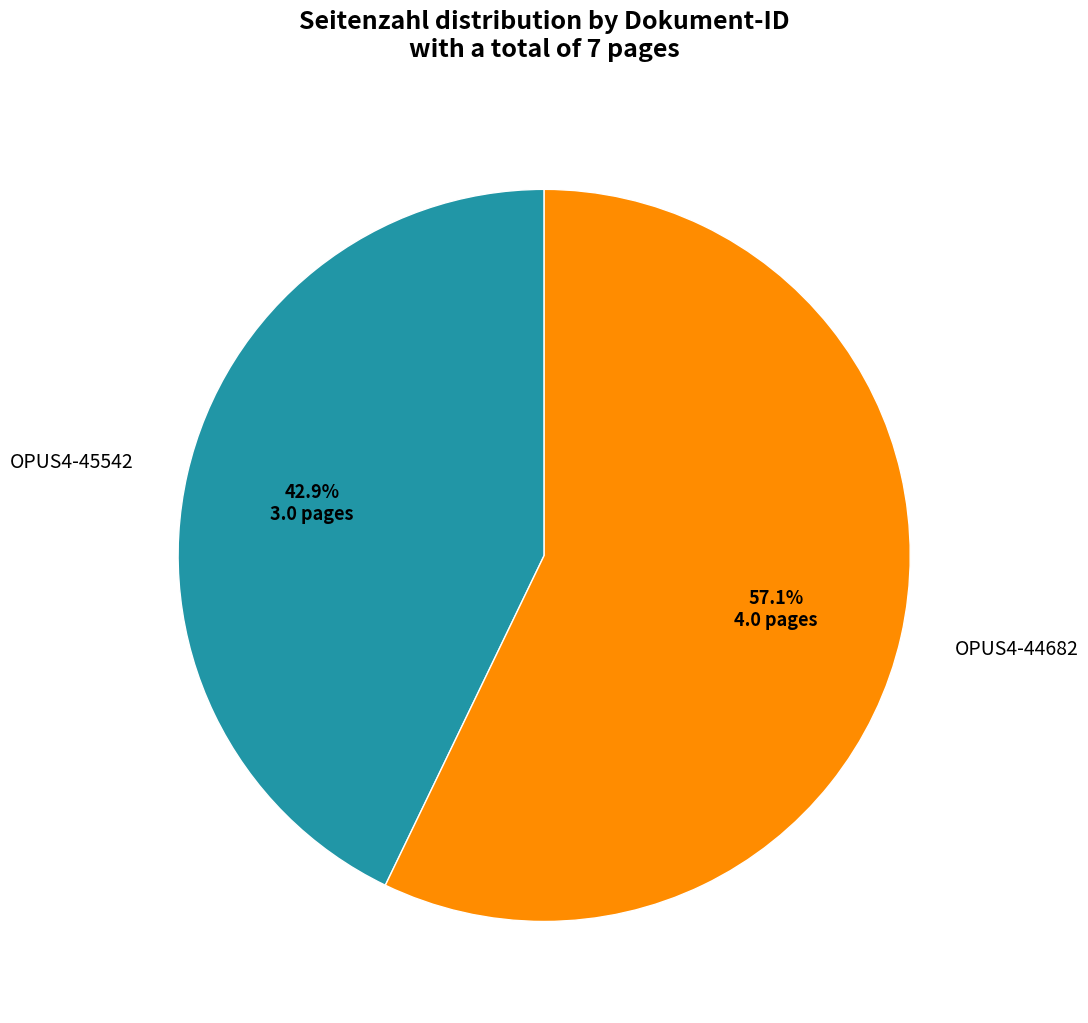

Approximately how many times larger is the value at OPUS4-44682 compared to OPUS4-45542?

1.3